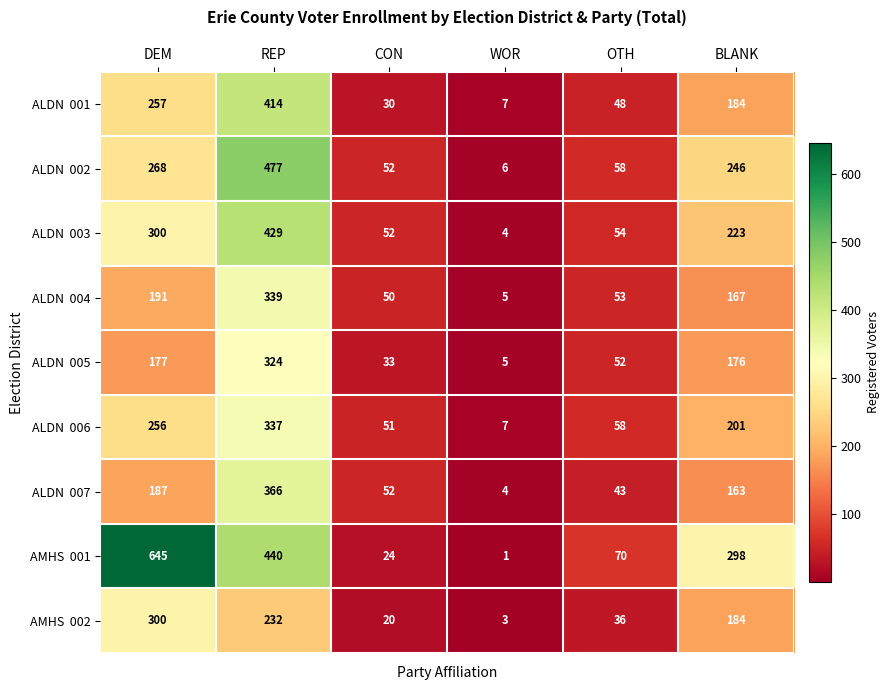

At which category is the sum across all series the highest?

REP